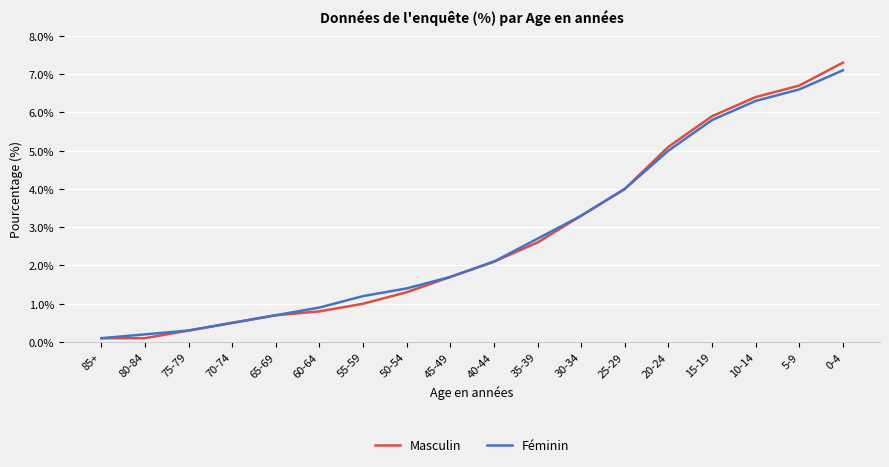

Between 85+ and 15-19, which series saw the biggest shift?

Masculin